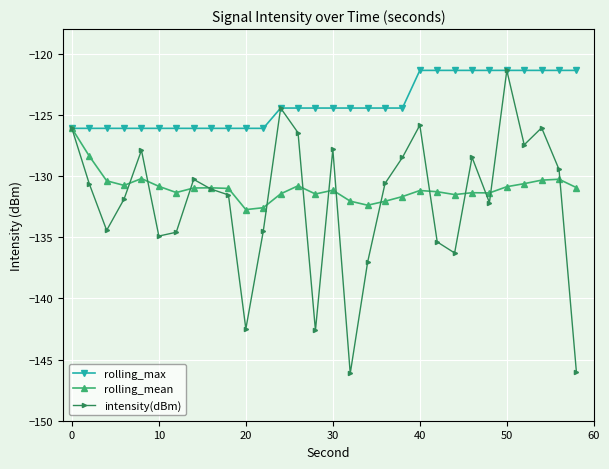

Which series has the largest range (max minus min)?

intensity(dBm)